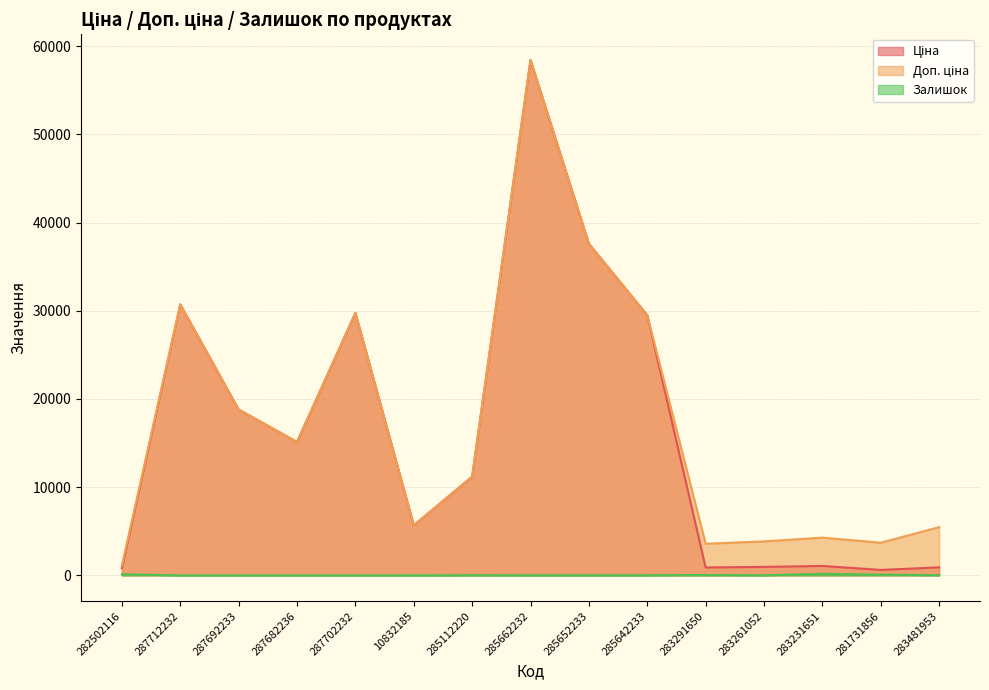

Is it true that Залишок equals 12.0 at 285652233?

True